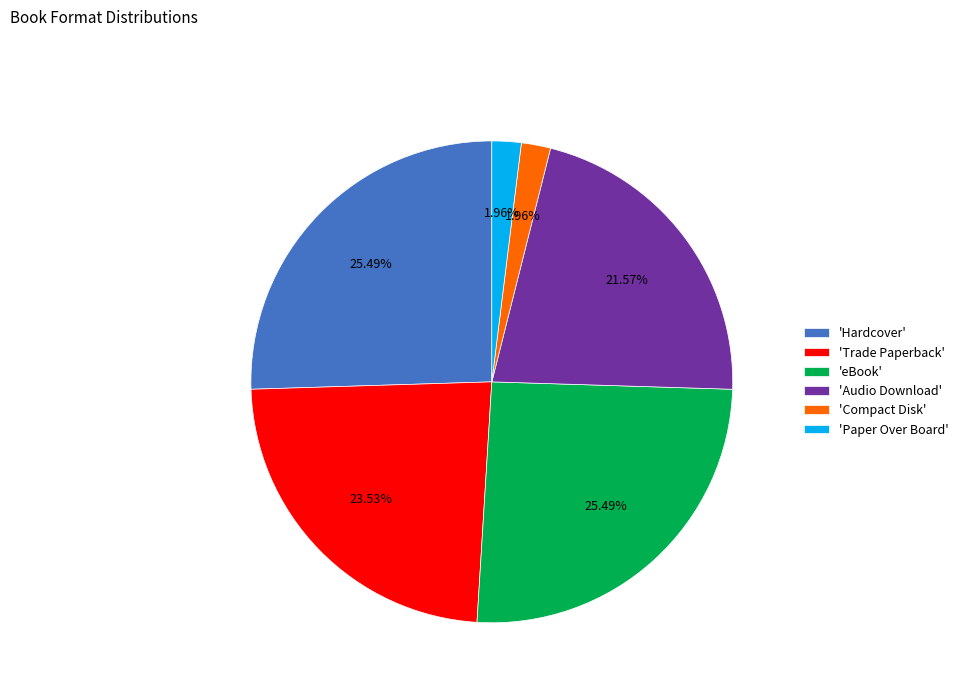

Does any single category account for the majority?

No